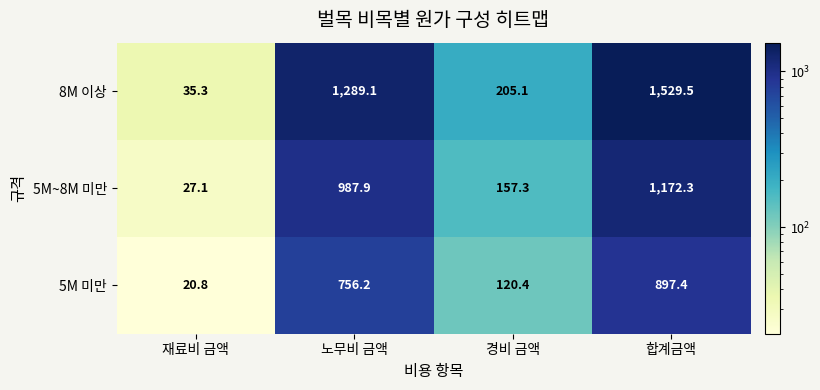

Where does the 5M 미만 series first go above 756?

노무비 금액